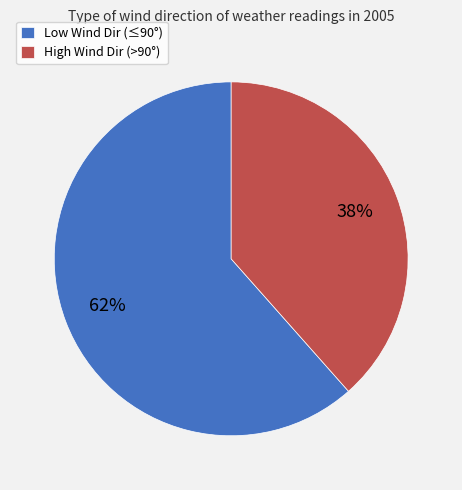

Which slice is the smallest?

High Wind Dir (>90°)